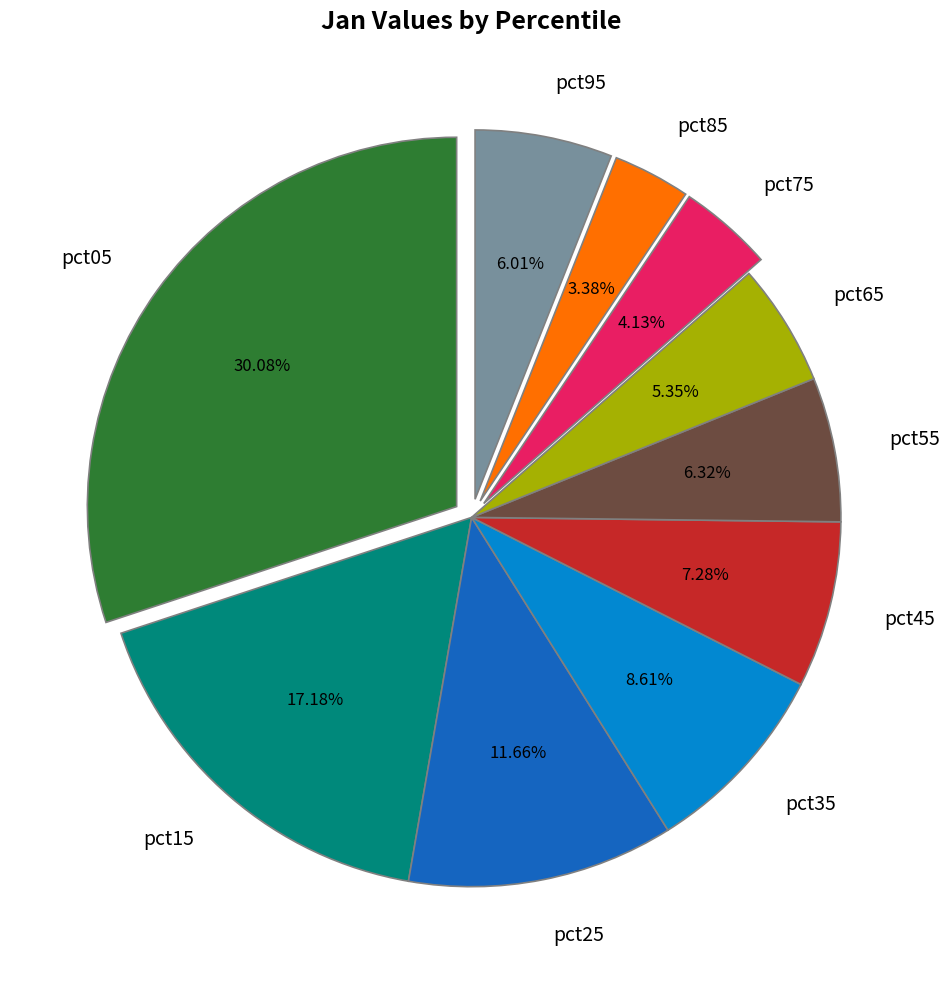

To the nearest percent, what is the difference between the pct85 and pct25 slice percentages?

8%